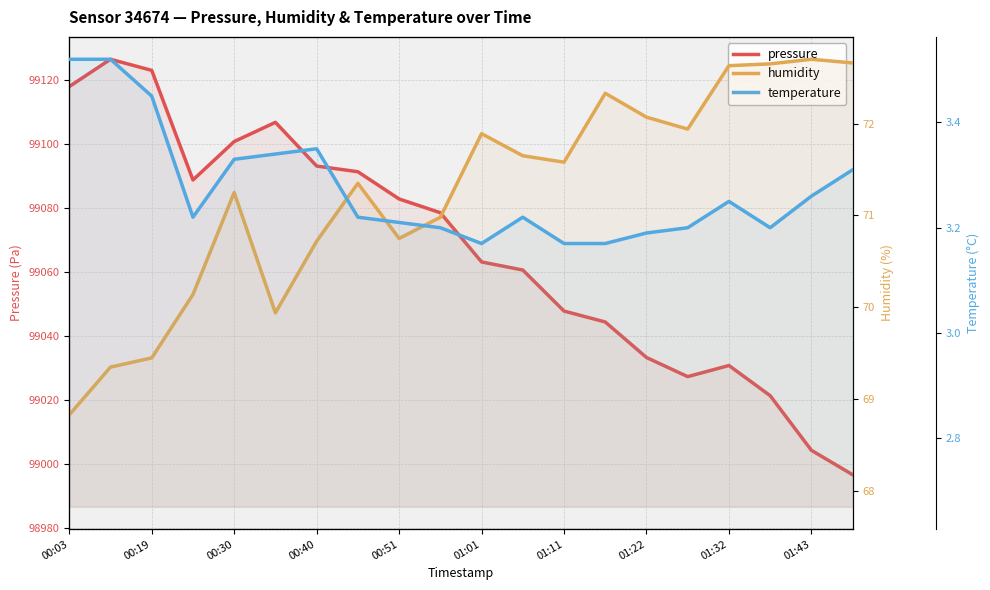

True or false: pressure has more than 2 points higher than both neighbors.

True